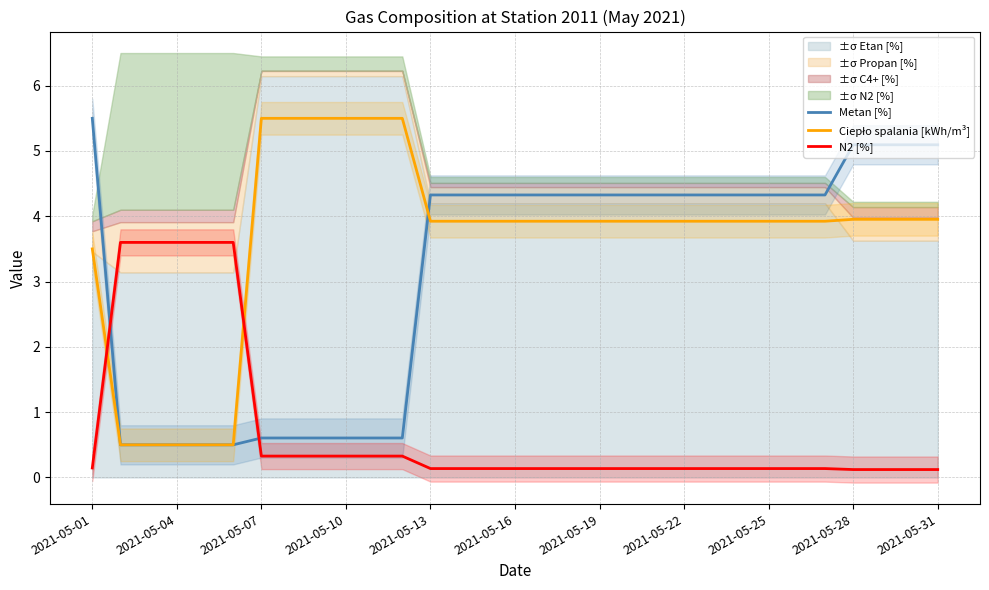

What is the average value of the Ciepło spalania [kWh/m³] series?

3.7